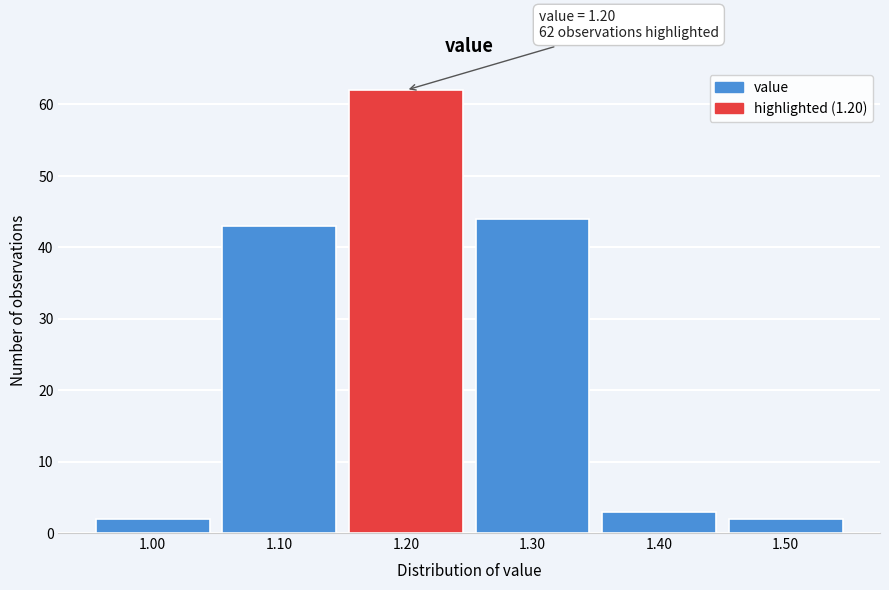

Reading left to right, extract all data points from this chart.

1.00=2	1.10=43	1.20=62	1.30=44	1.40=3	1.50=2